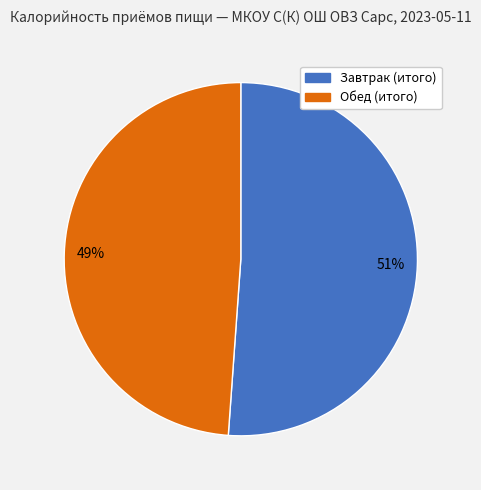

To the nearest percent, what is the average slice percentage?

50%